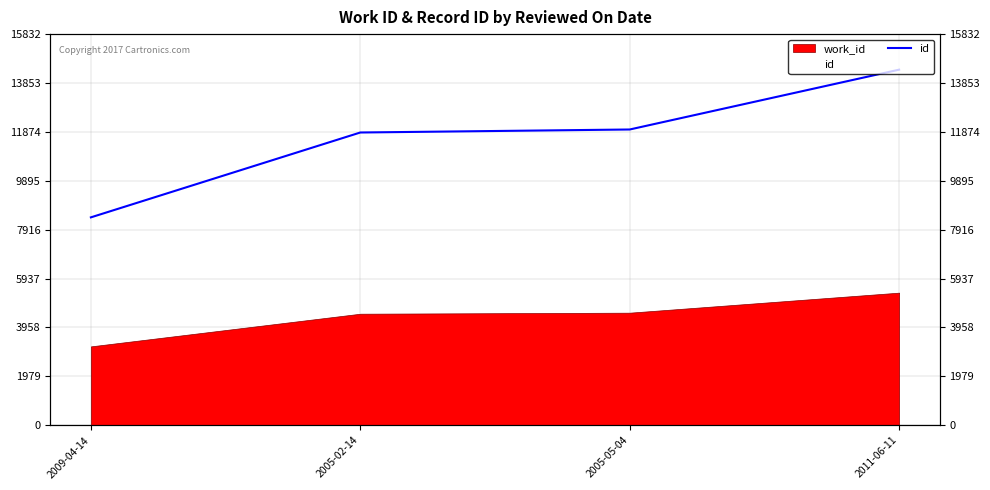

Count the number of categories in the chart.

4